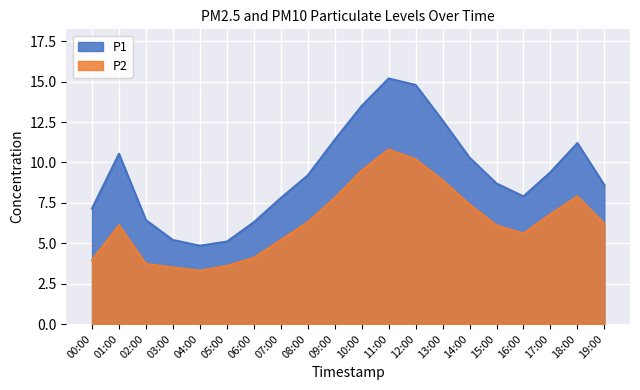

What is the total value across all series at 13:00?

21.5